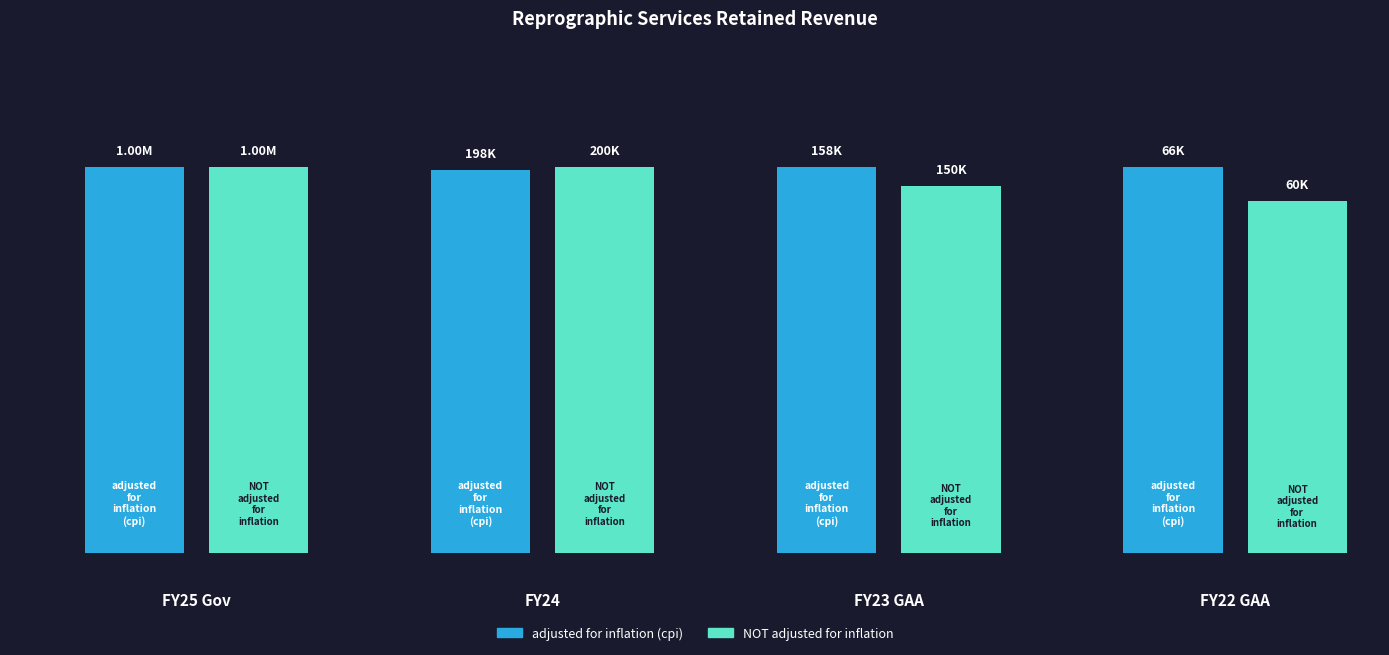

List the series in order of their peak value, lowest first.

adjusted for inflation (cpi), NOT adjusted for inflation